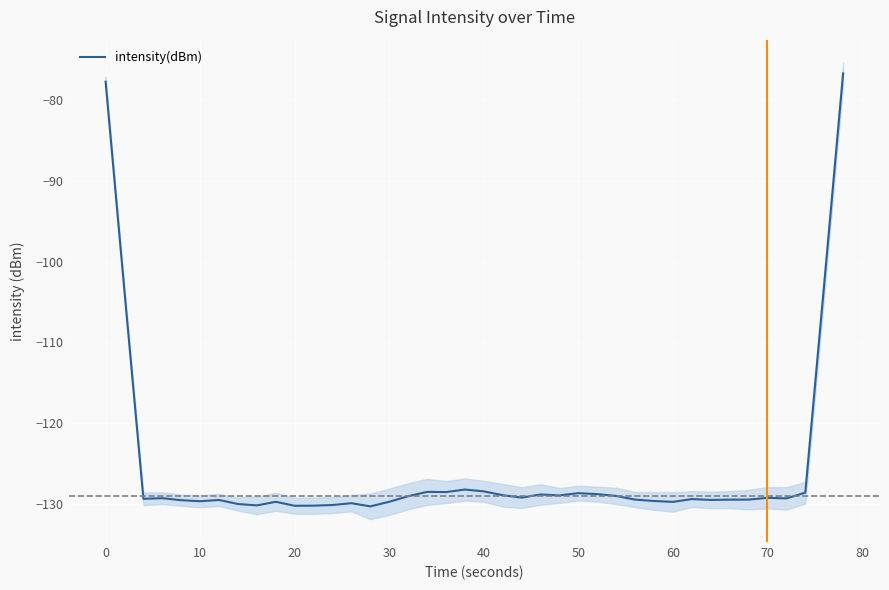

The intensity(dBm) series shows -46.5 at 10. True or false?

False